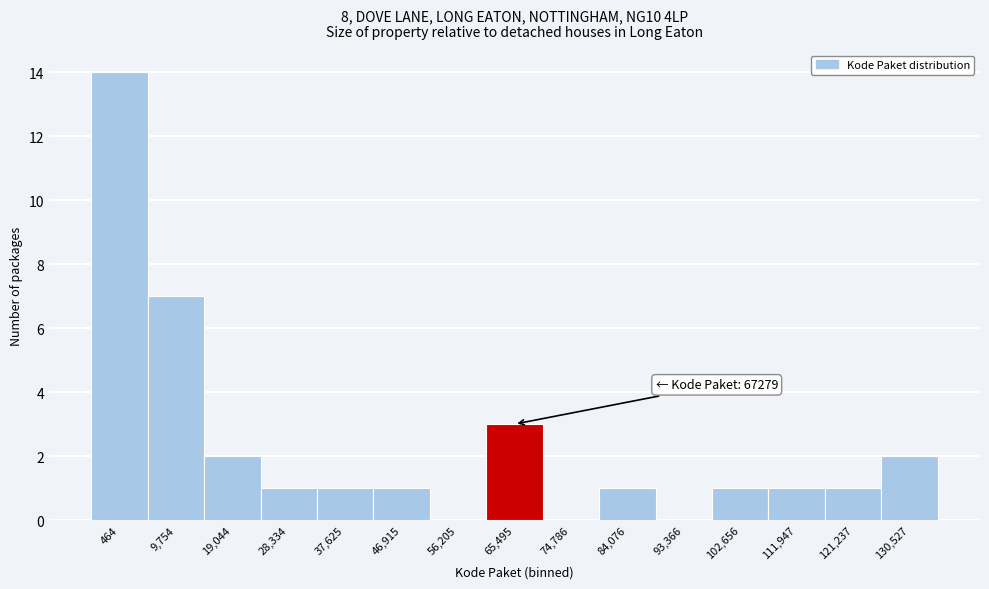

Reading left to right, what are all the values shown in this chart?

464=14	9,754=7	19,044=2	28,334=1	37,625=1	46,915=1	56,205=0	65,495=3	74,786=0	84,076=1	93,366=0	102,656=1	111,947=1	121,237=1	130,527=2